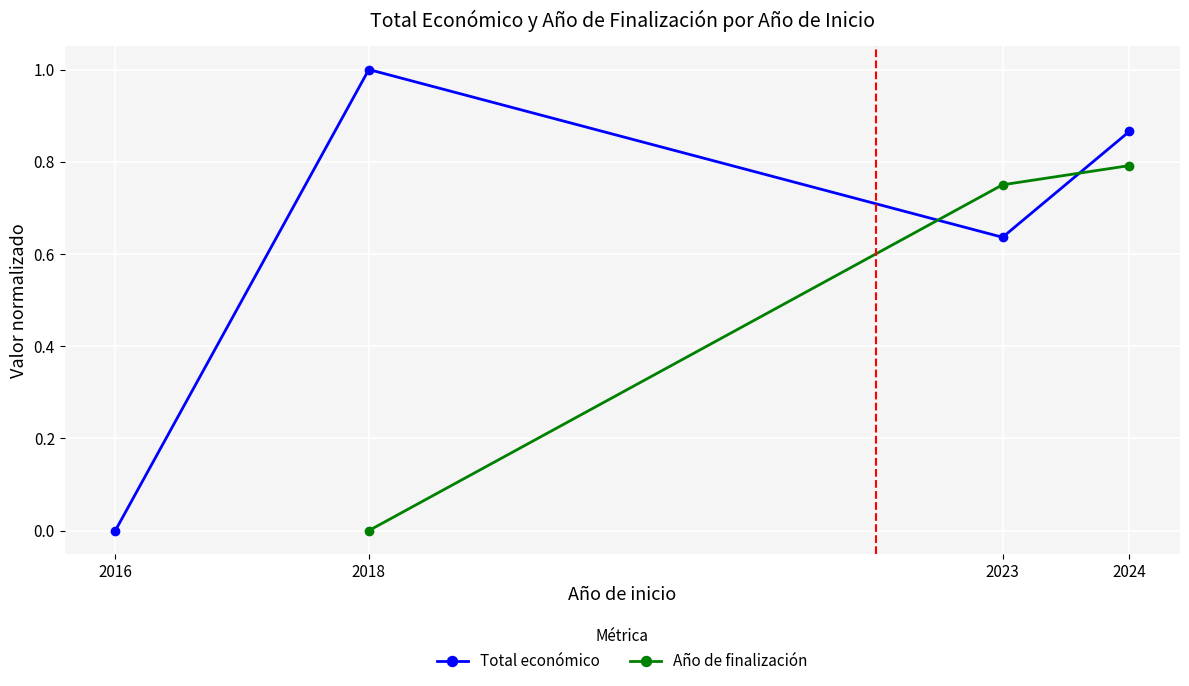

True or false: Total económico and Año de finalización intersect in this chart.

True